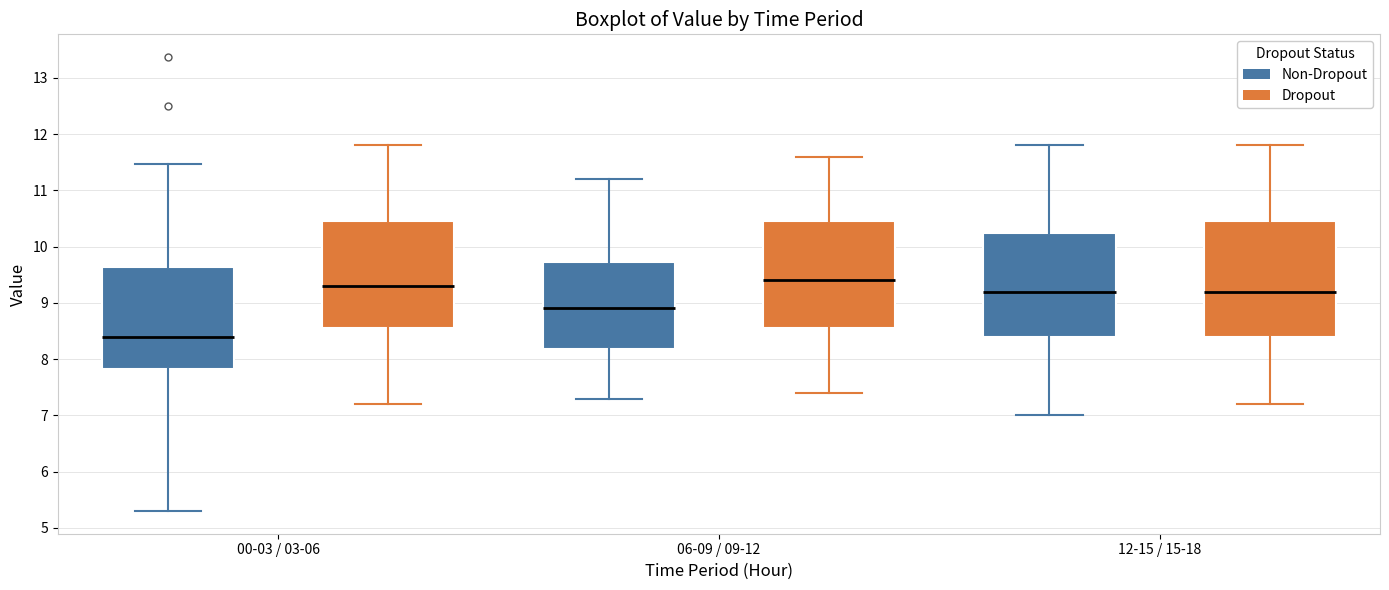

Which box's median line is the lowest?

00-03 / 03-06 (Non-Dropout)